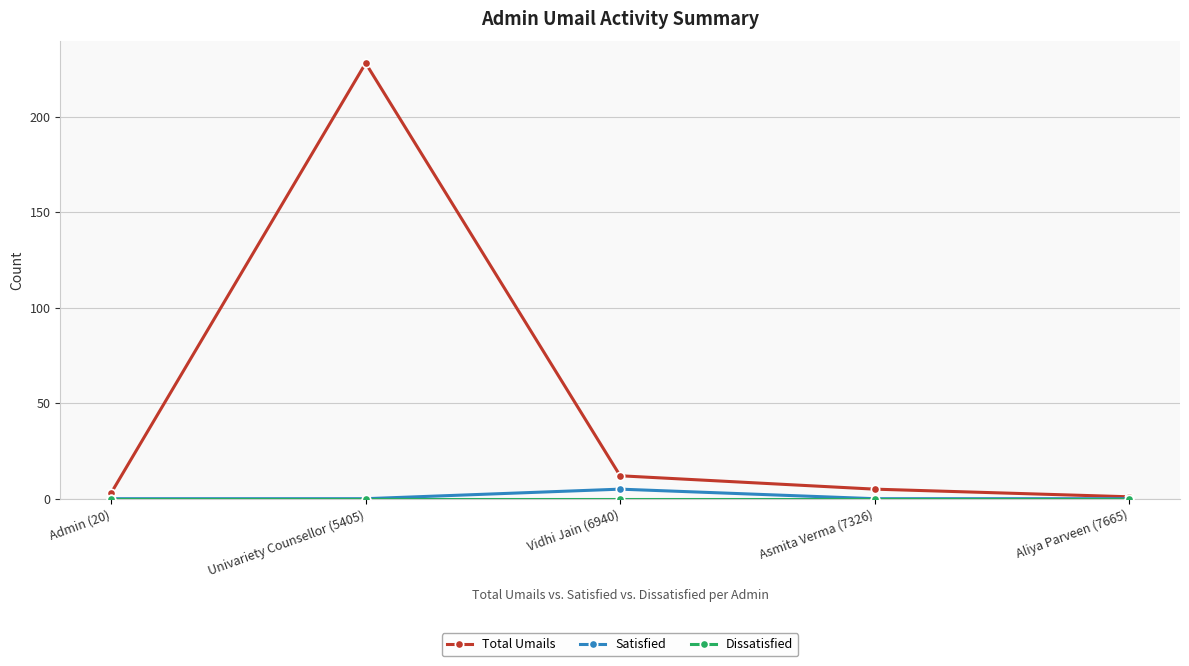

At which category does the chart reach its peak across all series?

Univariety Counsellor (5405)